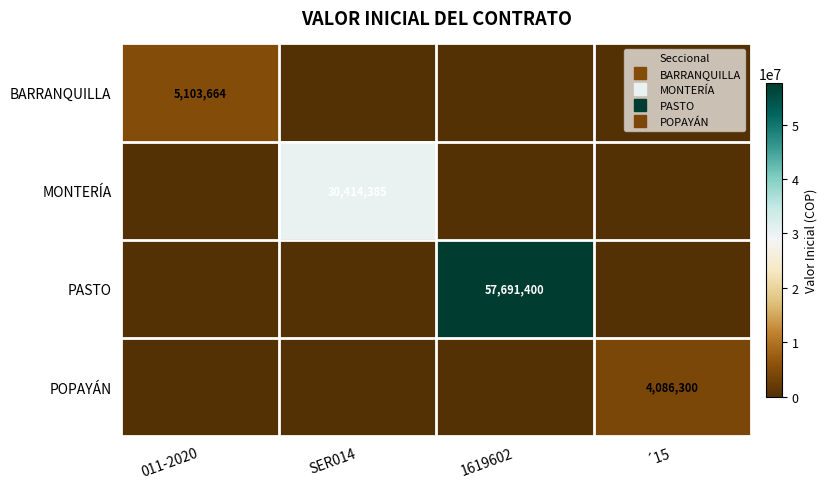

How many values in PASTO are above zero?

1